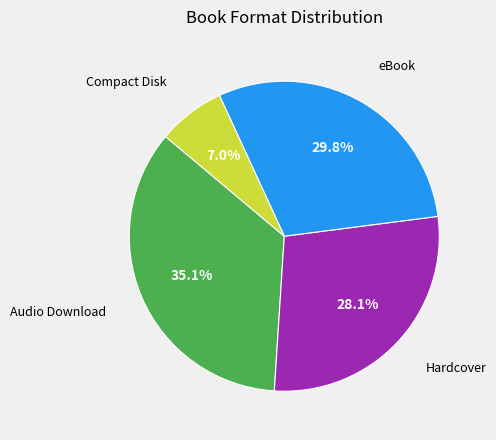

What percentage is the Audio Download slice, to the nearest percent?

35%